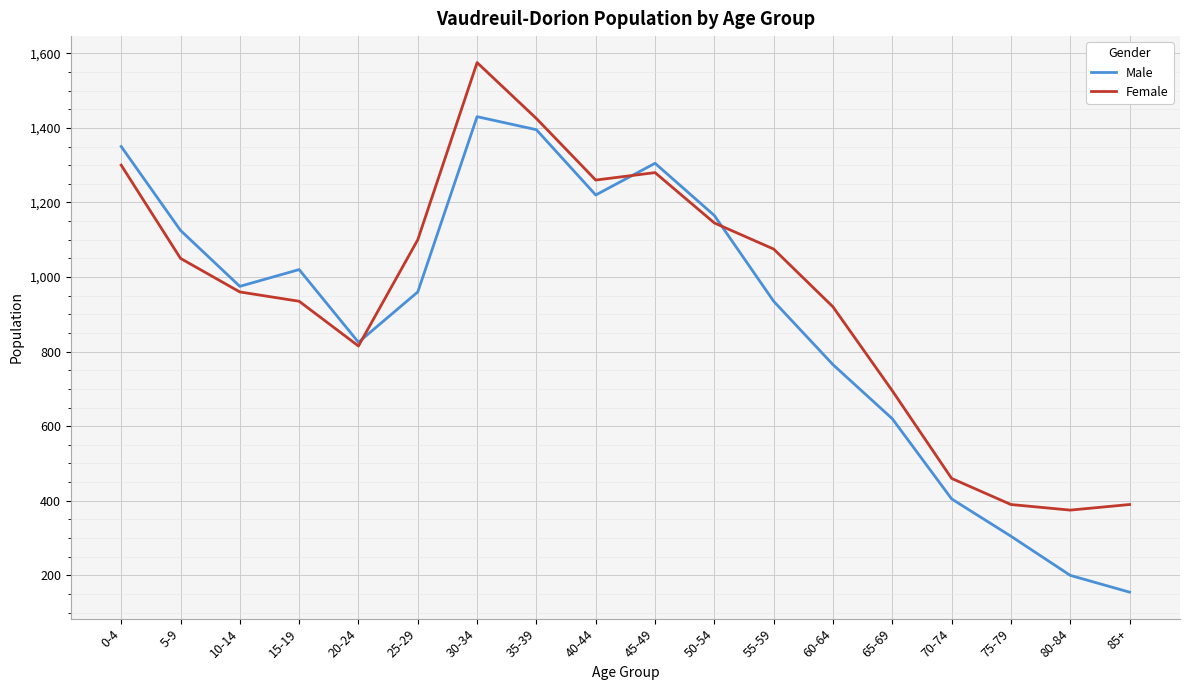

How many interior local peaks does the Female series have?

2